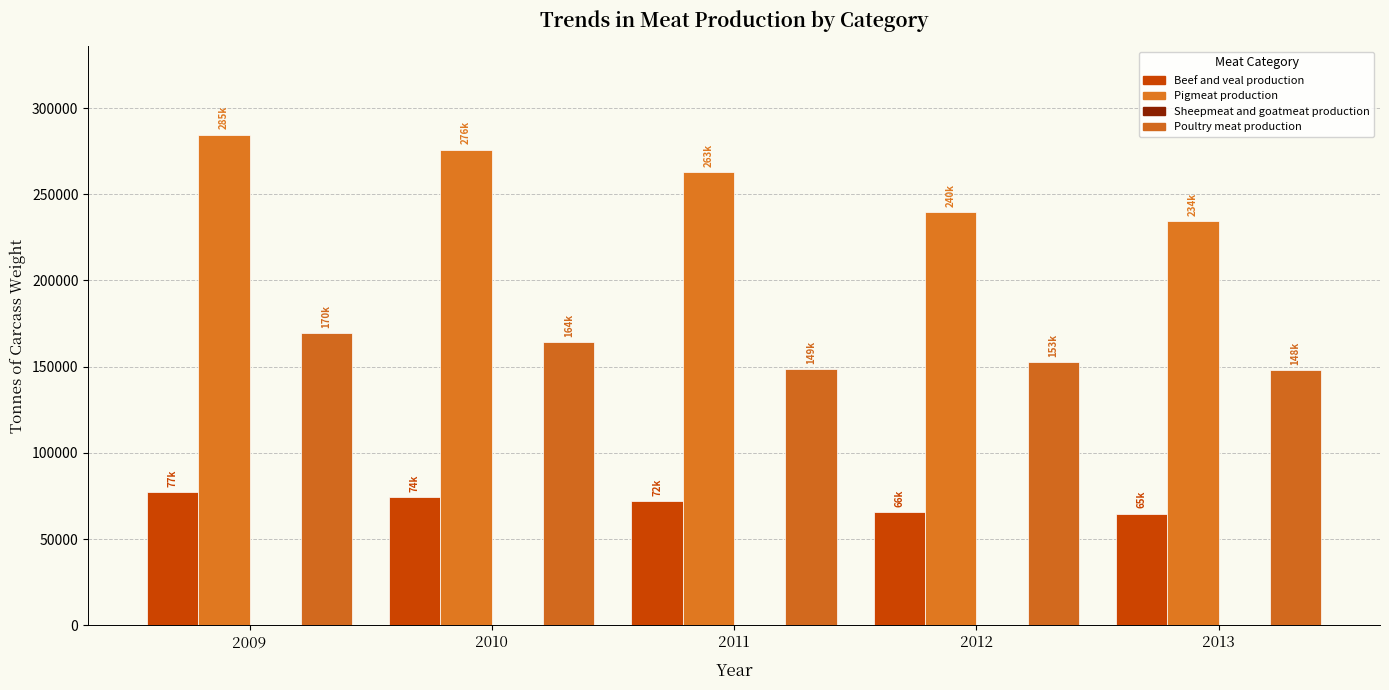

List the labels in order of Beef and veal production value, largest first.

2009, 2010, 2011, 2012, 2013